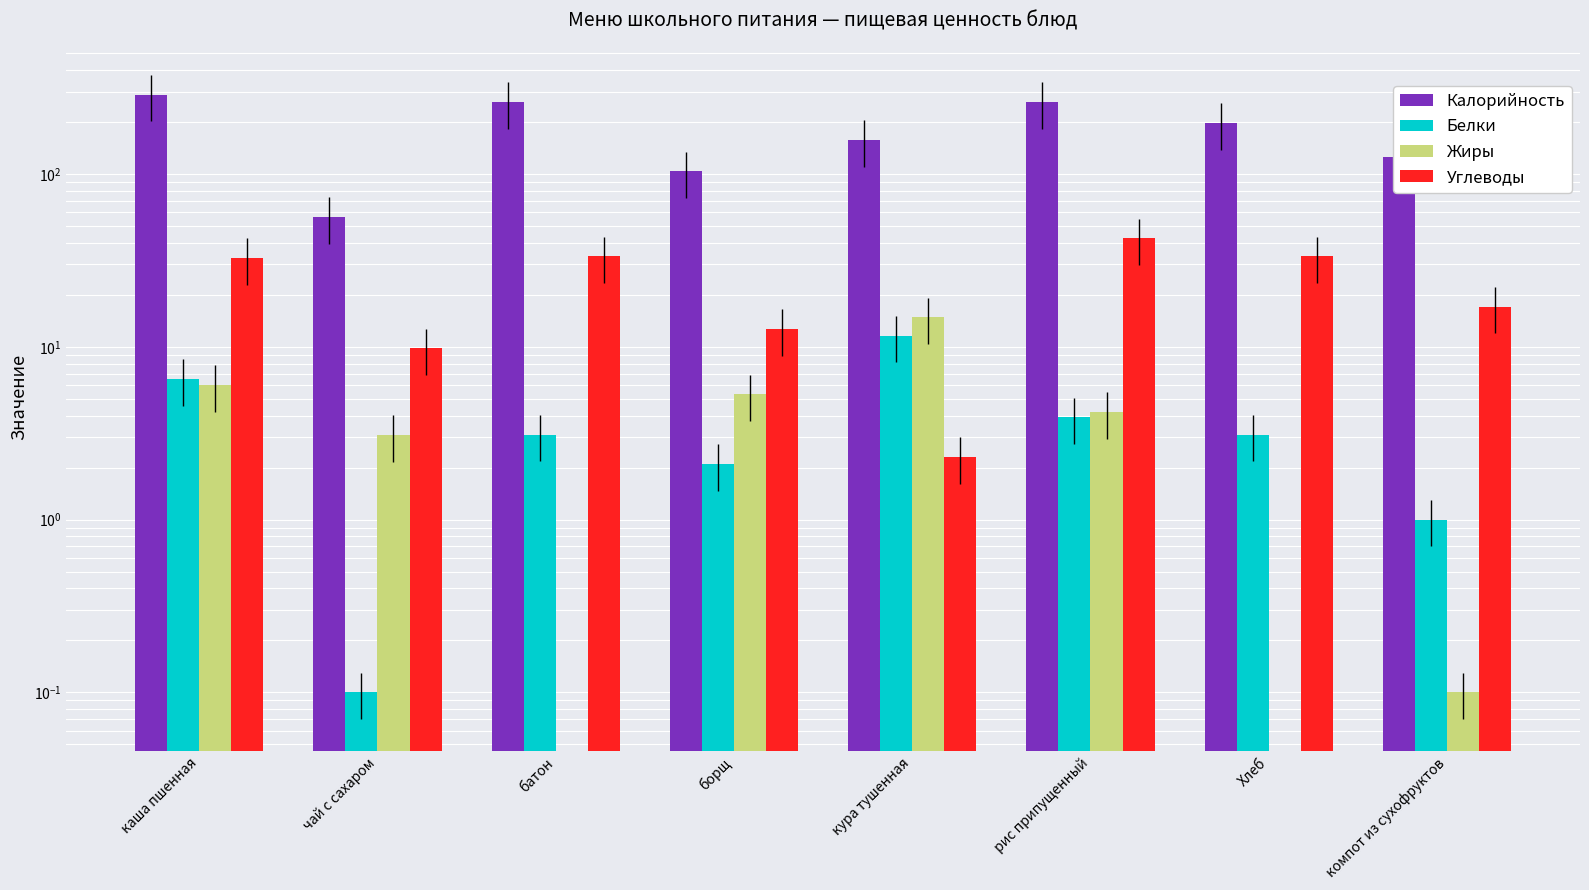

Which label corresponds to the largest value in the chart?

каша пшенная